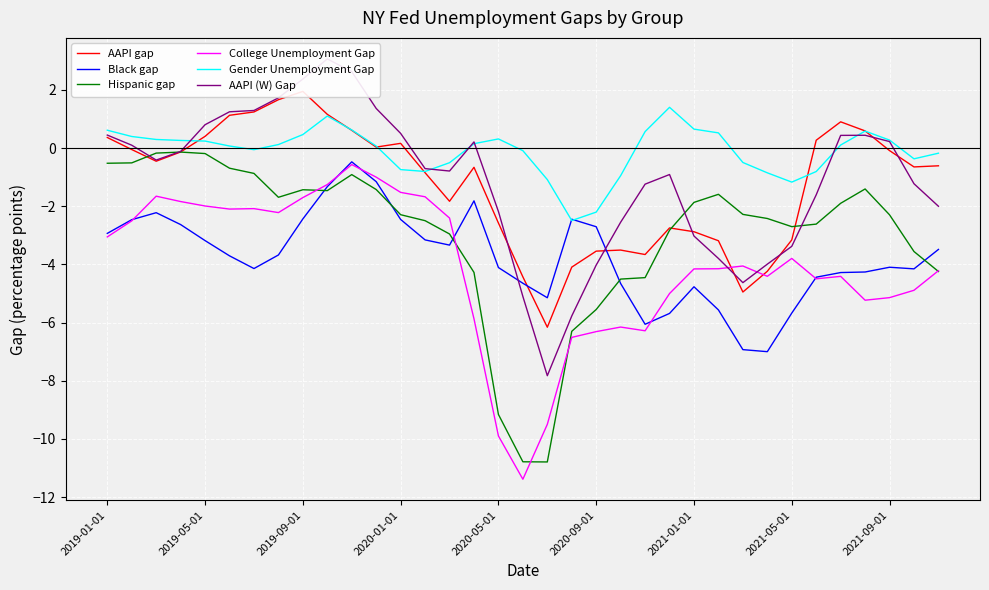

What is the approximate value of AAPI gap at 2019-01-01?

0.4